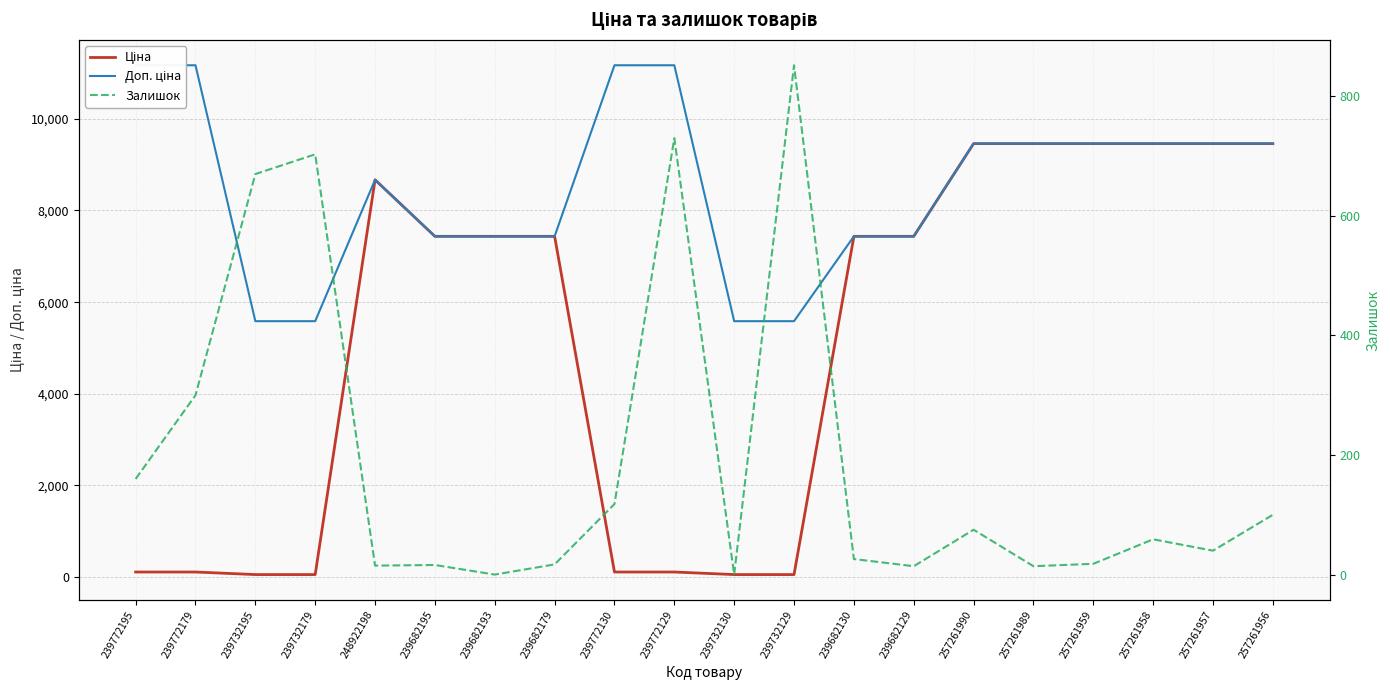

True or false: Залишок has more than 1 interior local peaks.

True